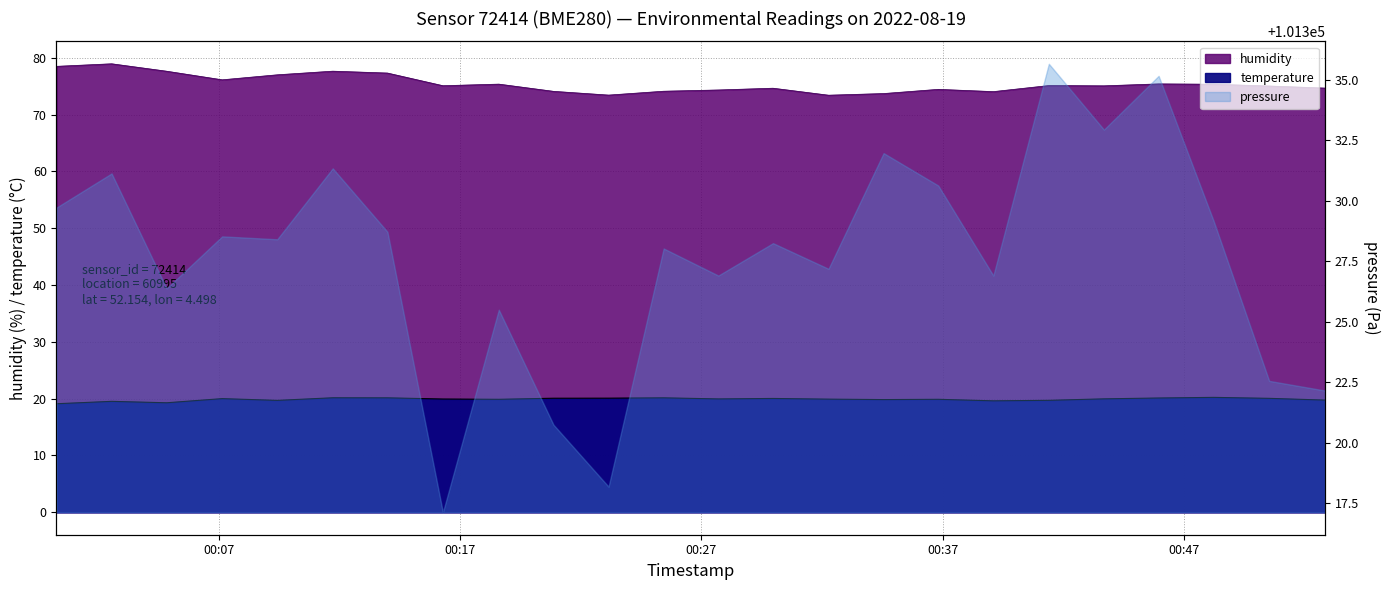

True or false: humidity and temperature intersect in this chart.

False